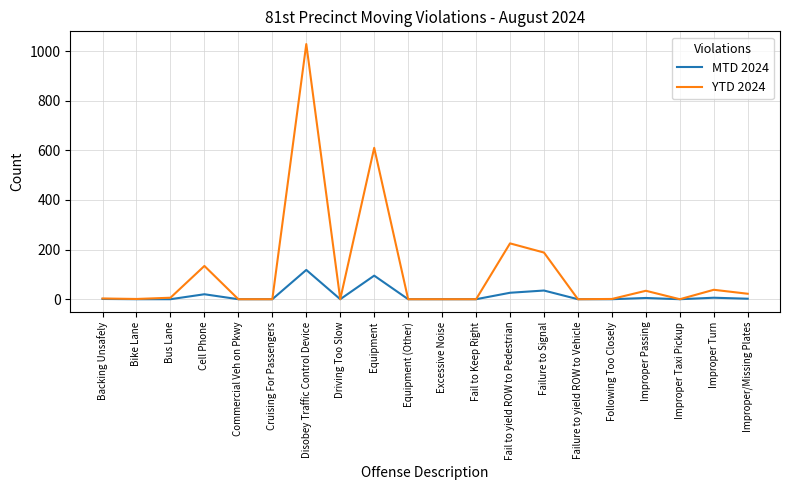

What is the difference between the maximum and minimum values in the YTD 2024 series?

1028